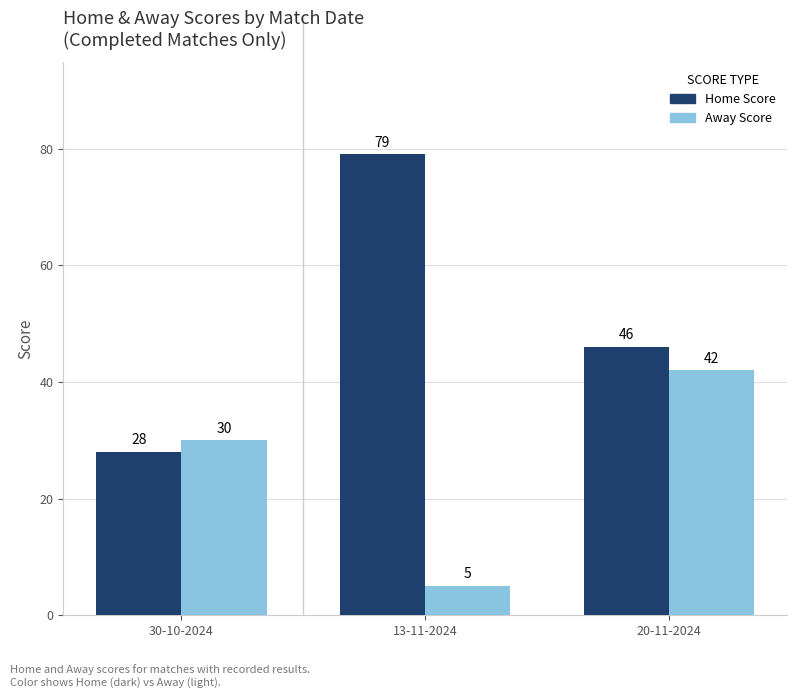

How many groups of bars are there?

3